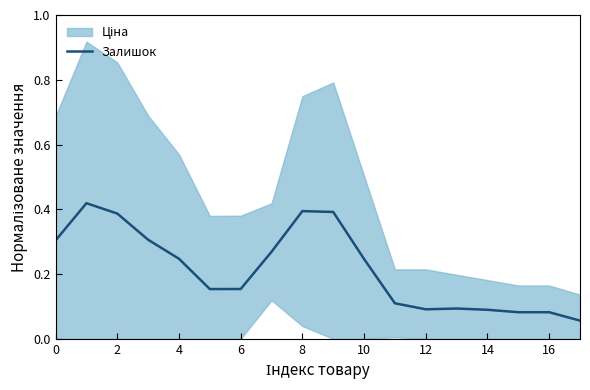

True or false: Залишок has a value of 0.4 at 8.

True